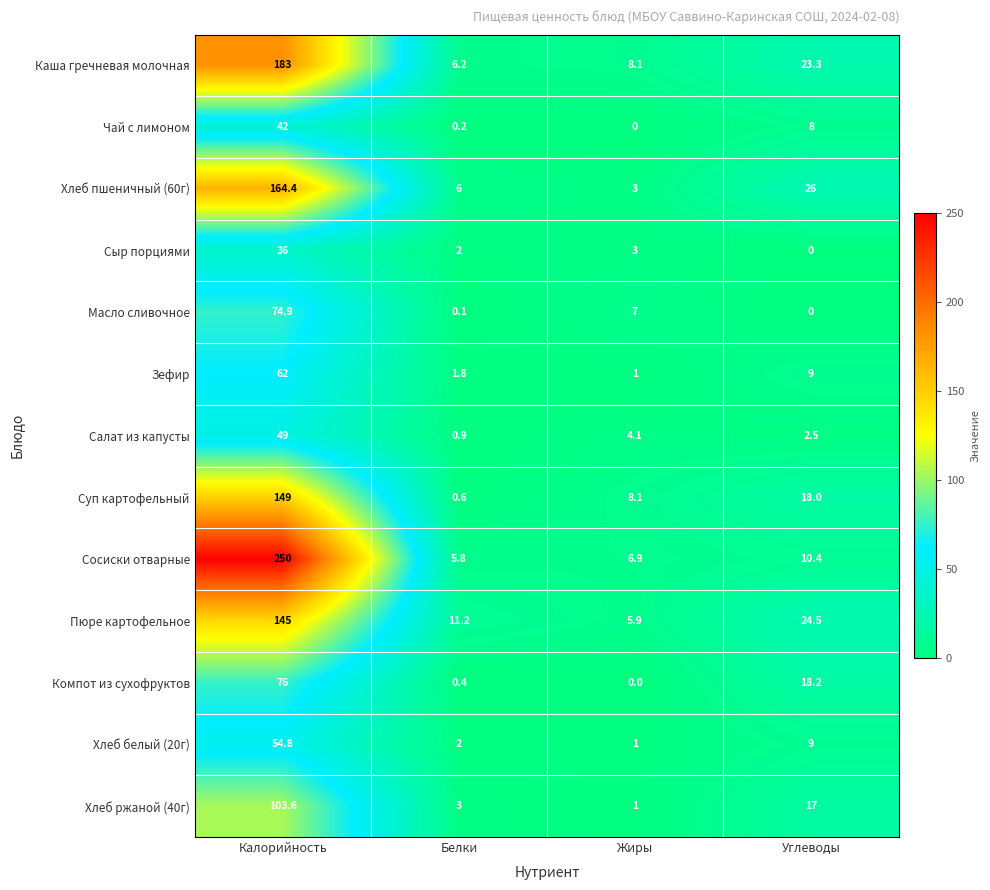

What is the sum of all Суп картофельный values?

175.7